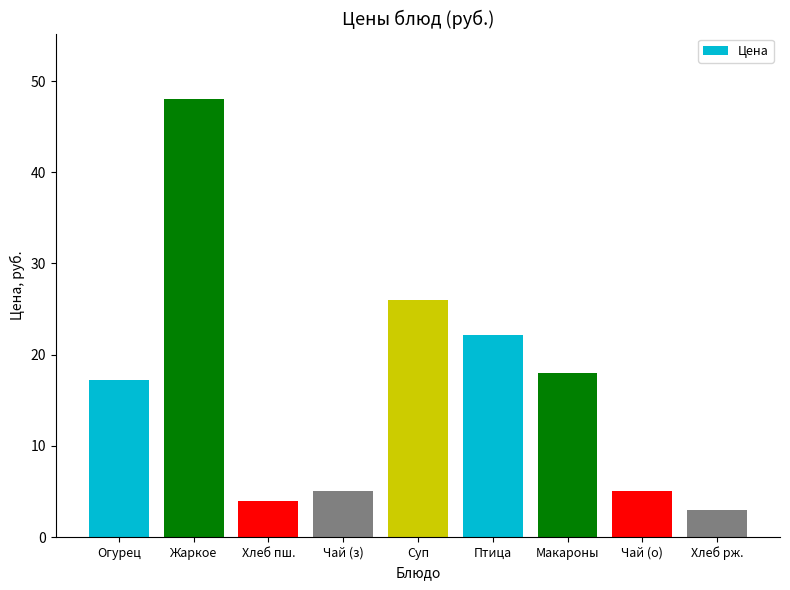

The chart shows a value of 2.3 at Чай (о). True or false?

False